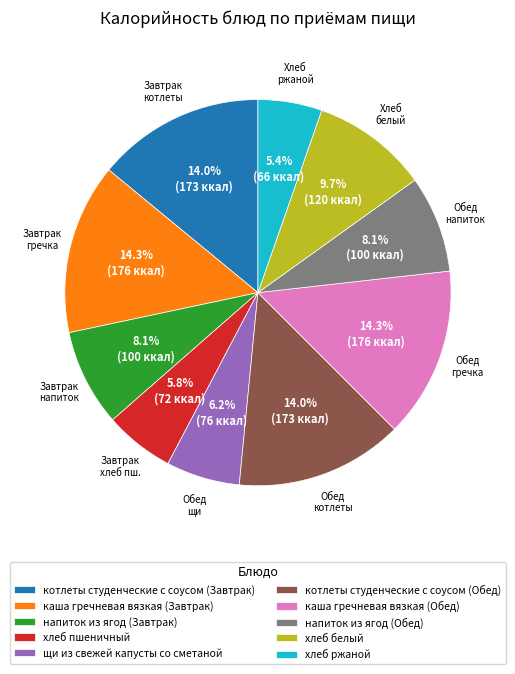

To the nearest percent, what percentage of the pie is каша гречневая вязкая (Завтрак)?

14%